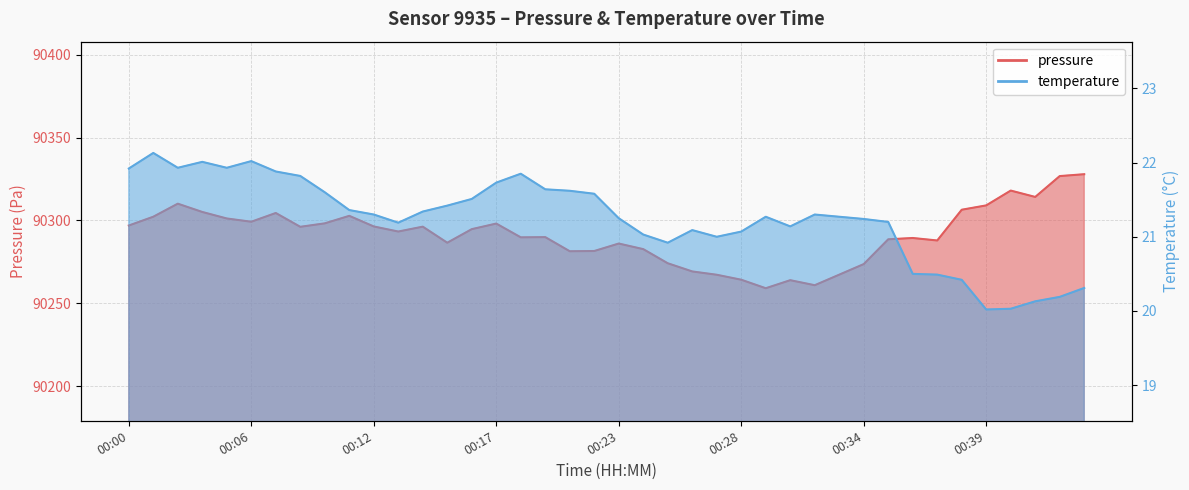

The value of temperature at 00:03 is 28.7. True or false?

False